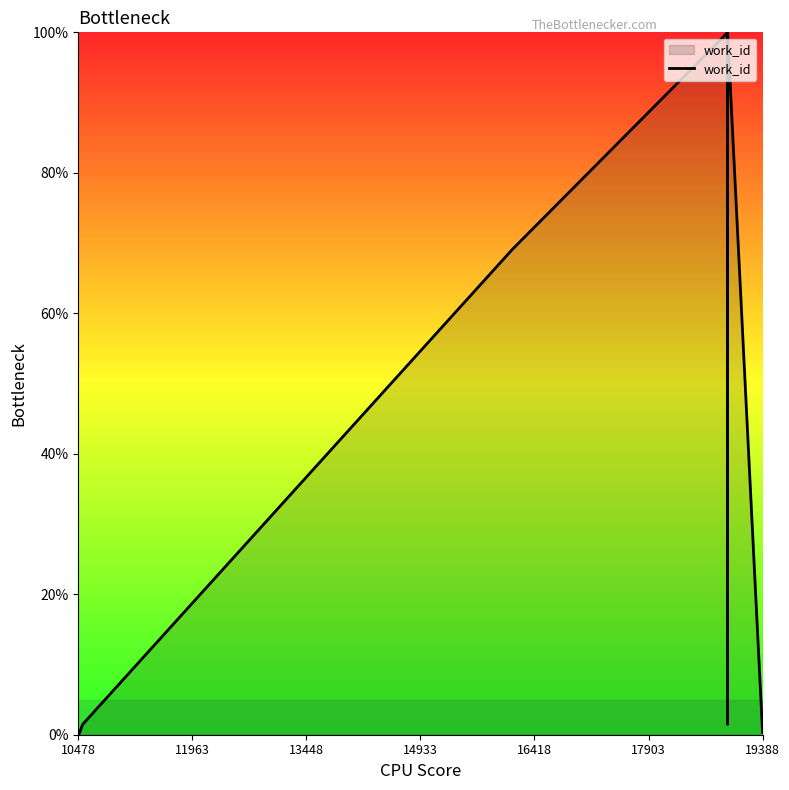

What is the greatest value displayed?

100.0